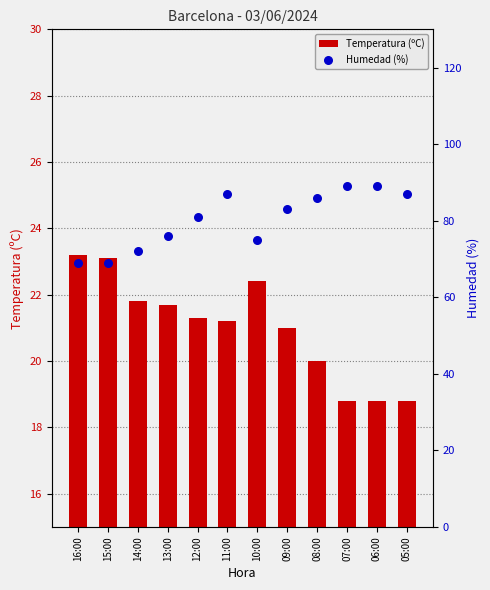

At which category is the sum across all series the highest?

11:00